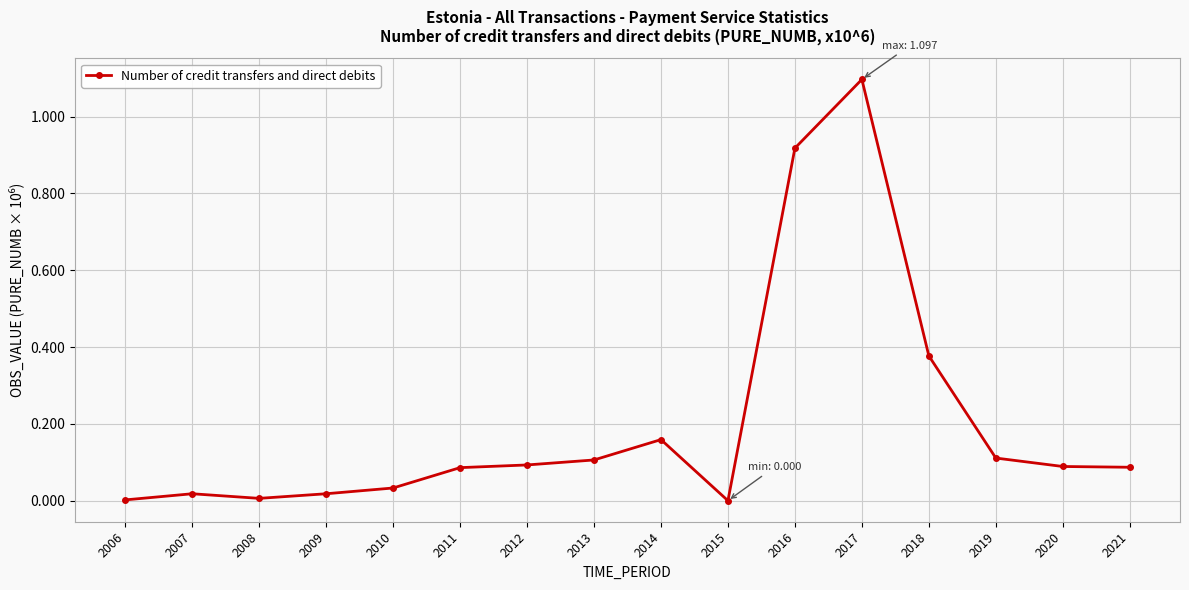

What is the maximum value shown in the chart?

1.1